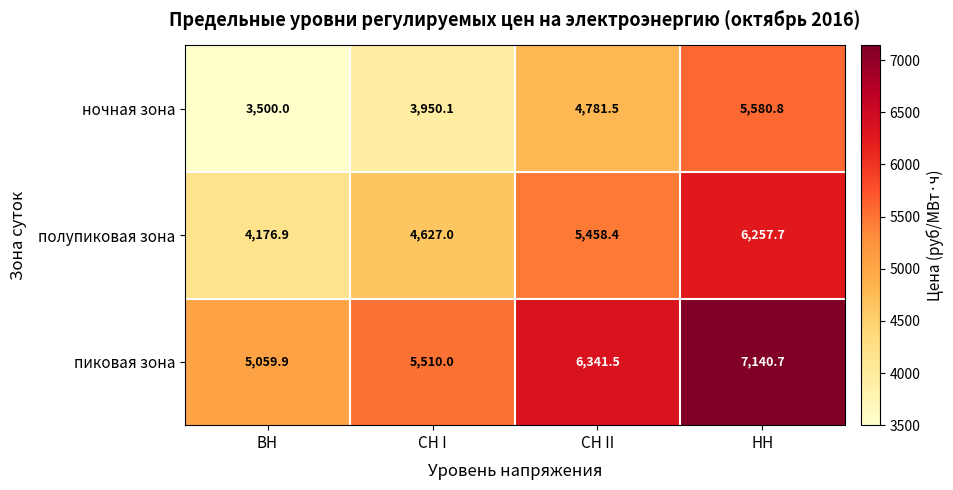

Reading left to right, what are all the values shown in this chart?

ночная зона: 3500.0	3950.1	4781.5	5580.8
полупиковая зона: 4176.9	4627.0	5458.4	6257.7
пиковая зона: 5059.9	5510.0	6341.5	7140.7